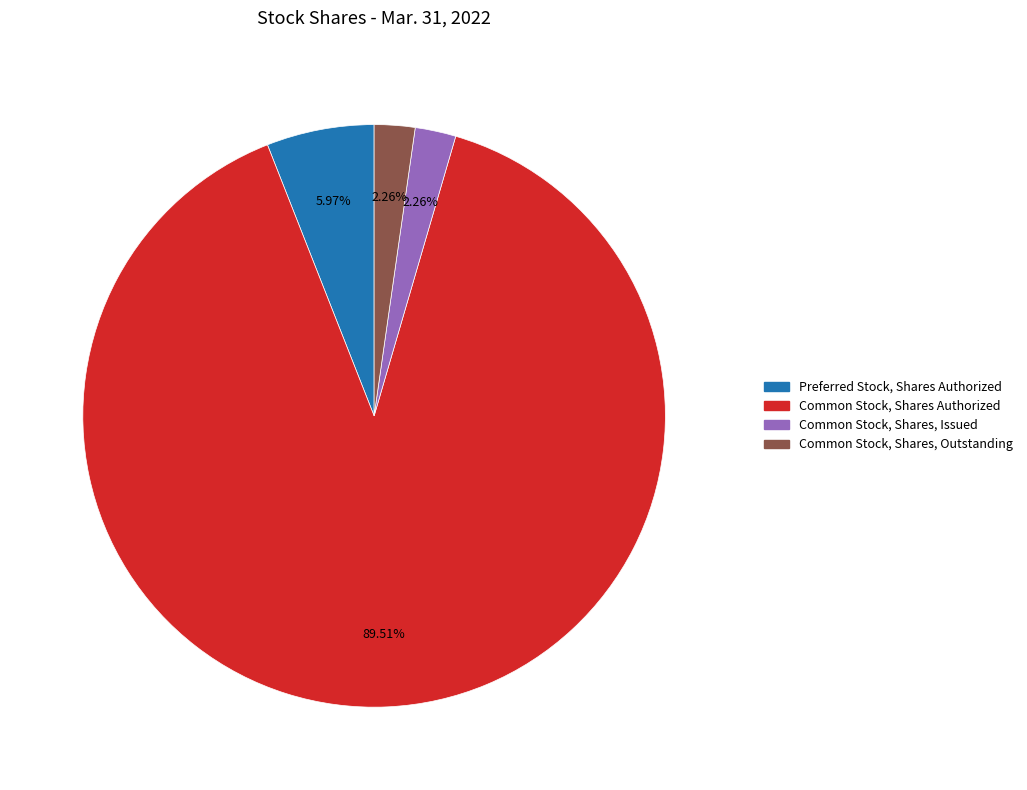

Is there a majority slice in this chart?

Yes